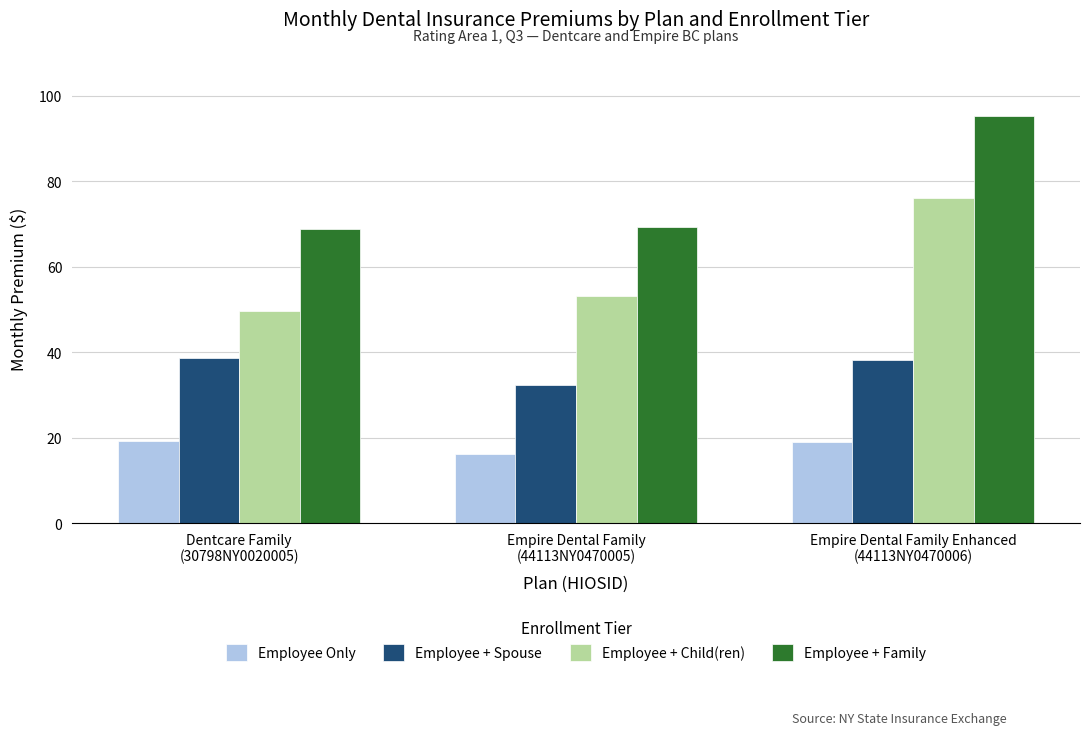

What position from the left is Dentcare Family
(30798NY0020005)?

1